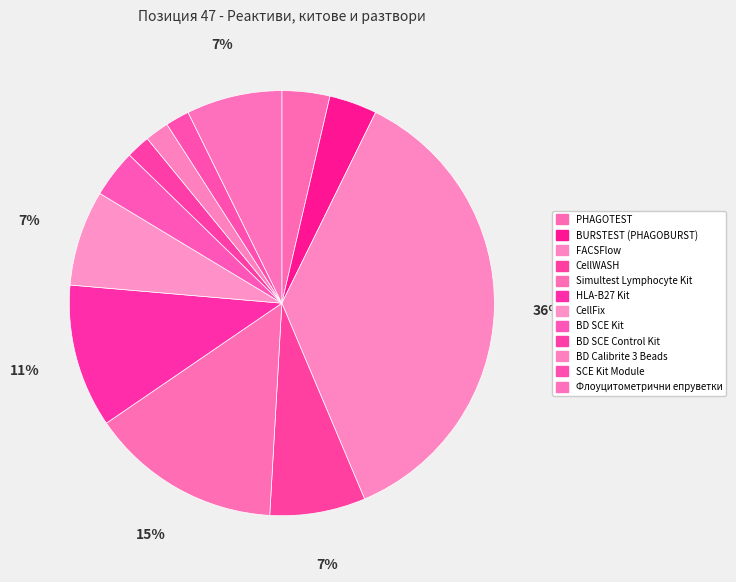

Count the number of slices in the pie.

12